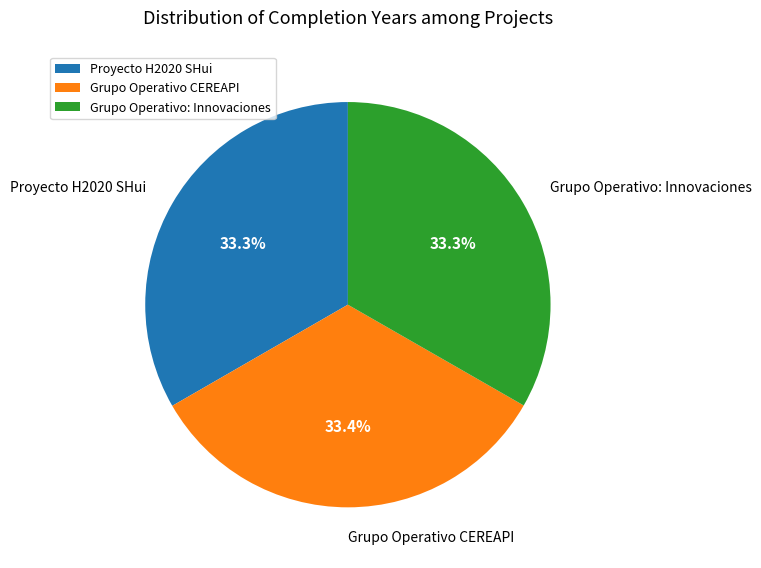

Combined, what portion of the pie is Grupo Operativo CEREAPI and Proyecto H2020 SHui?

66.7%